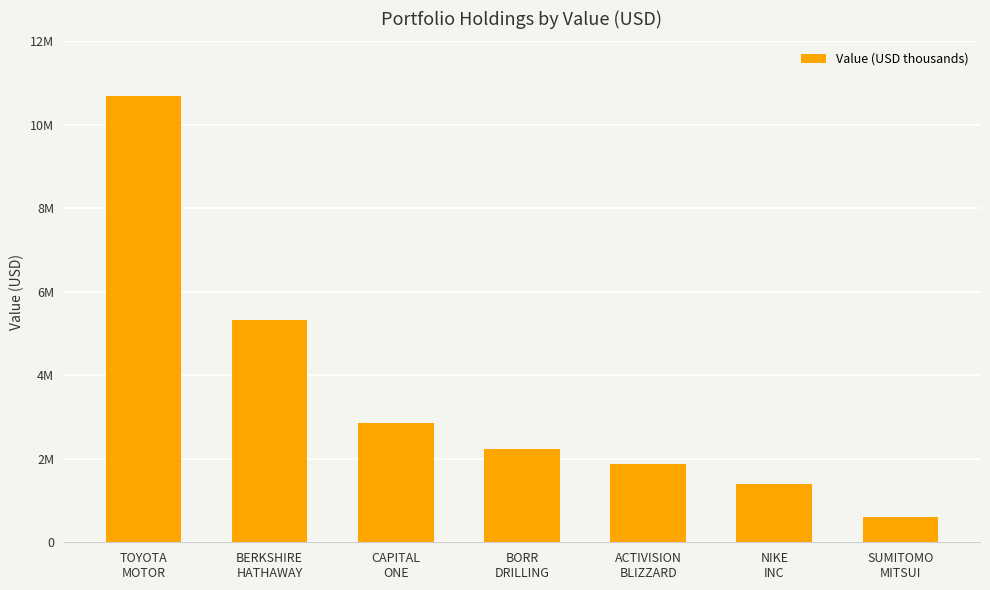

Where is the data nearest to the value 5648000?

BERKSHIRE
HATHAWAY